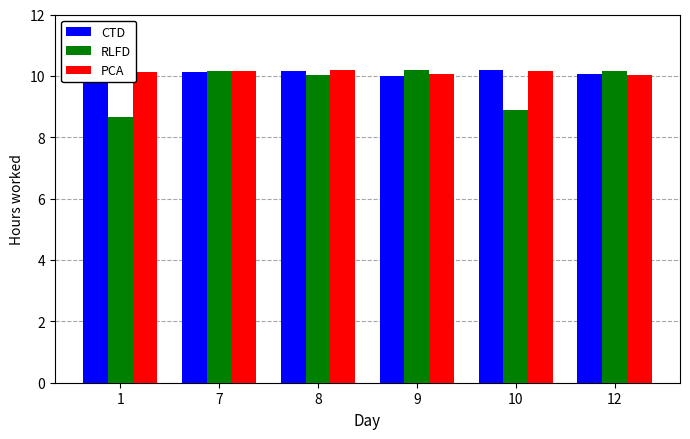

What is the difference between the highest and lowest values at 1?

1.5